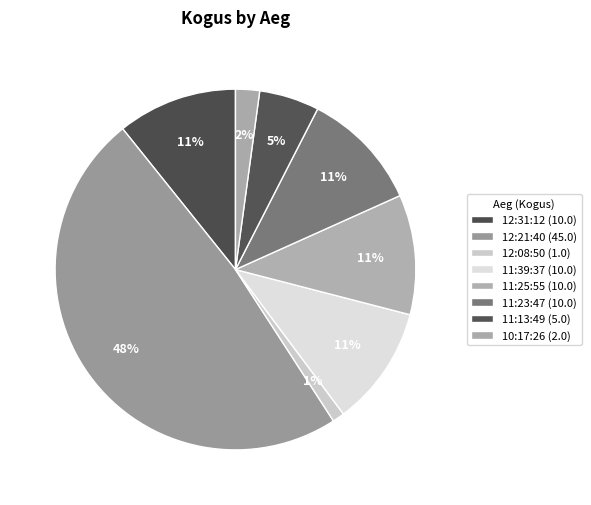

True or false: 12:31:12 accounts for 11% of the total.

True